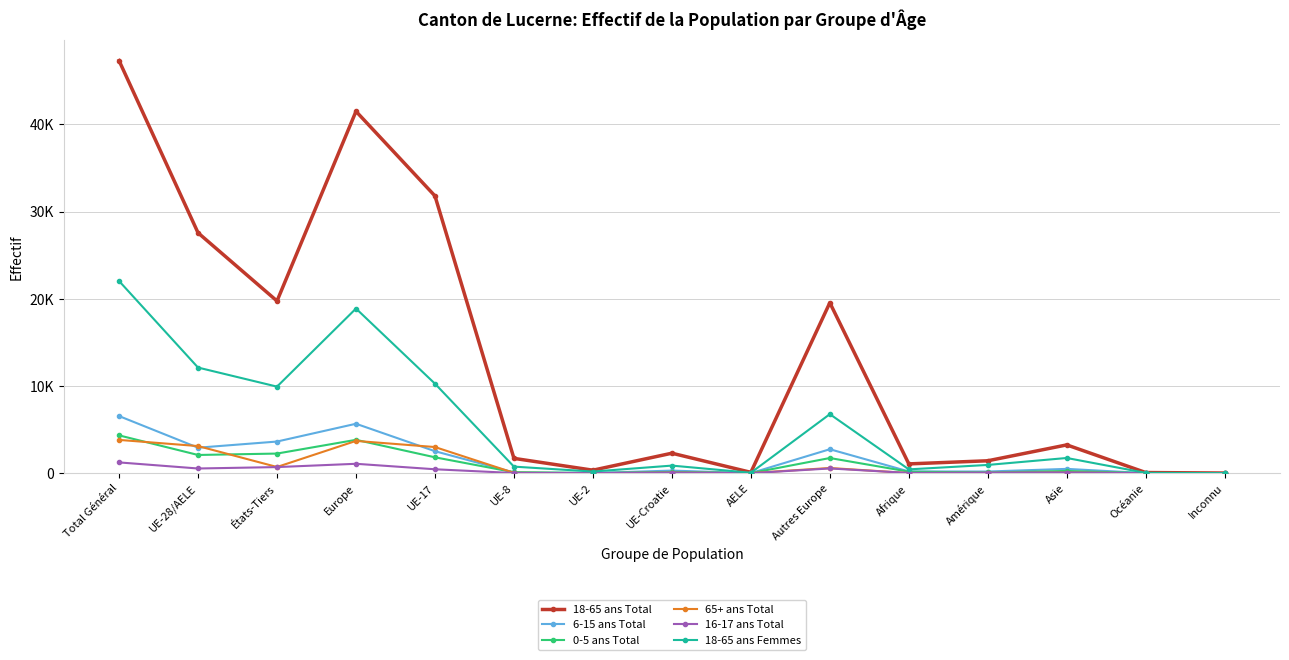

What is the label of the 2nd point from the left?

UE-28/AELE